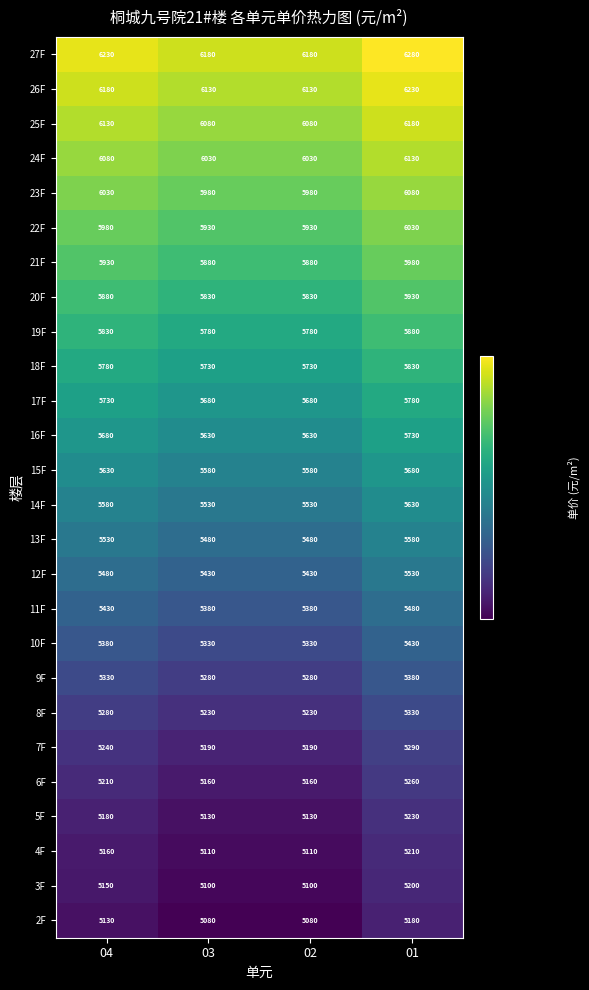

Rank the series by their maximum value, from lowest to highest.

2F, 3F, 4F, 5F, 6F, 7F, 8F, 9F, 10F, 11F, 12F, 13F, 14F, 15F, 16F, 17F, 18F, 19F, 20F, 21F, 22F, 23F, 24F, 25F, 26F, 27F